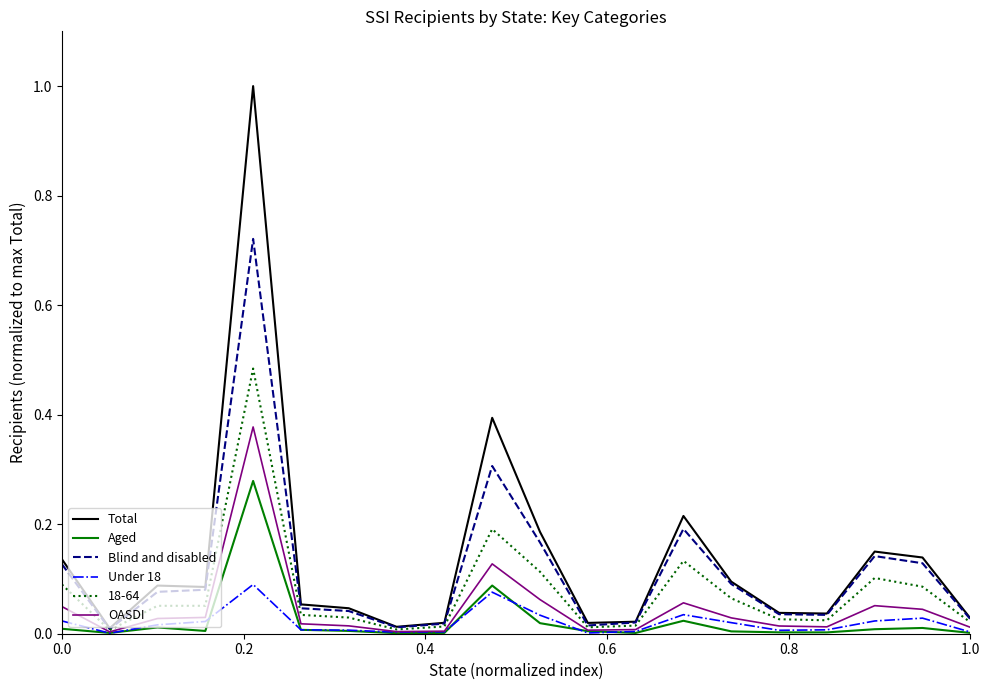

Which series has the largest range (max minus min)?

Total